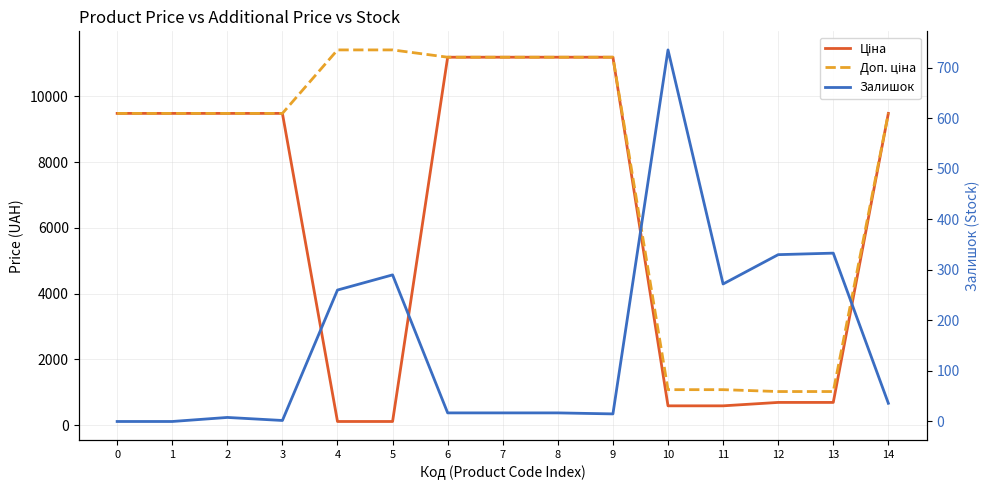

Between which two adjacent categories do Ціна and Залишок first intersect?

3 and 4